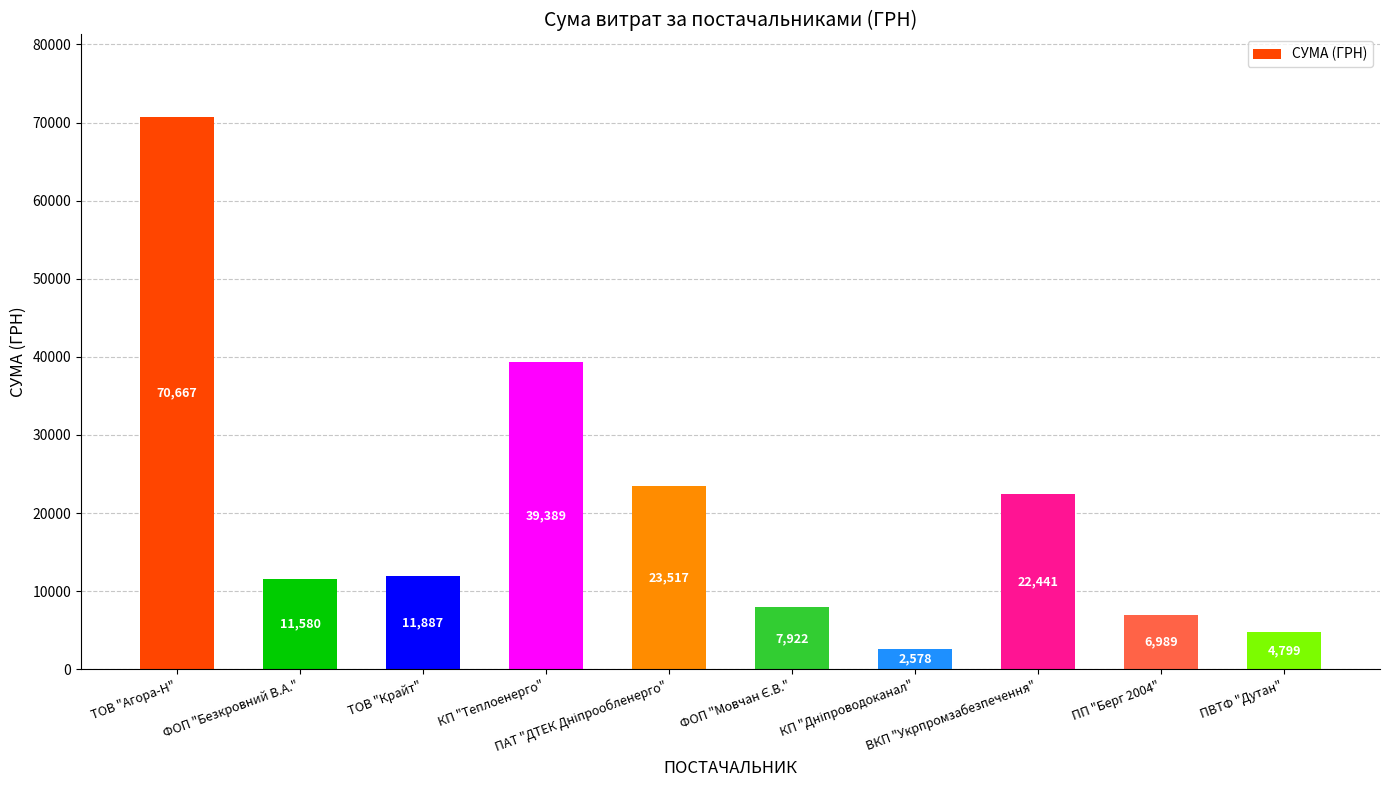

The chart shows a value of 31958.5 at ТОВ "Агора-Н". True or false?

False